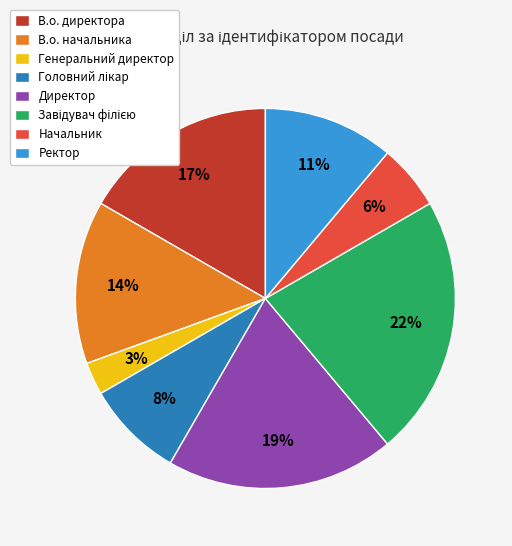

Which slice is the smallest?

Генеральний директор